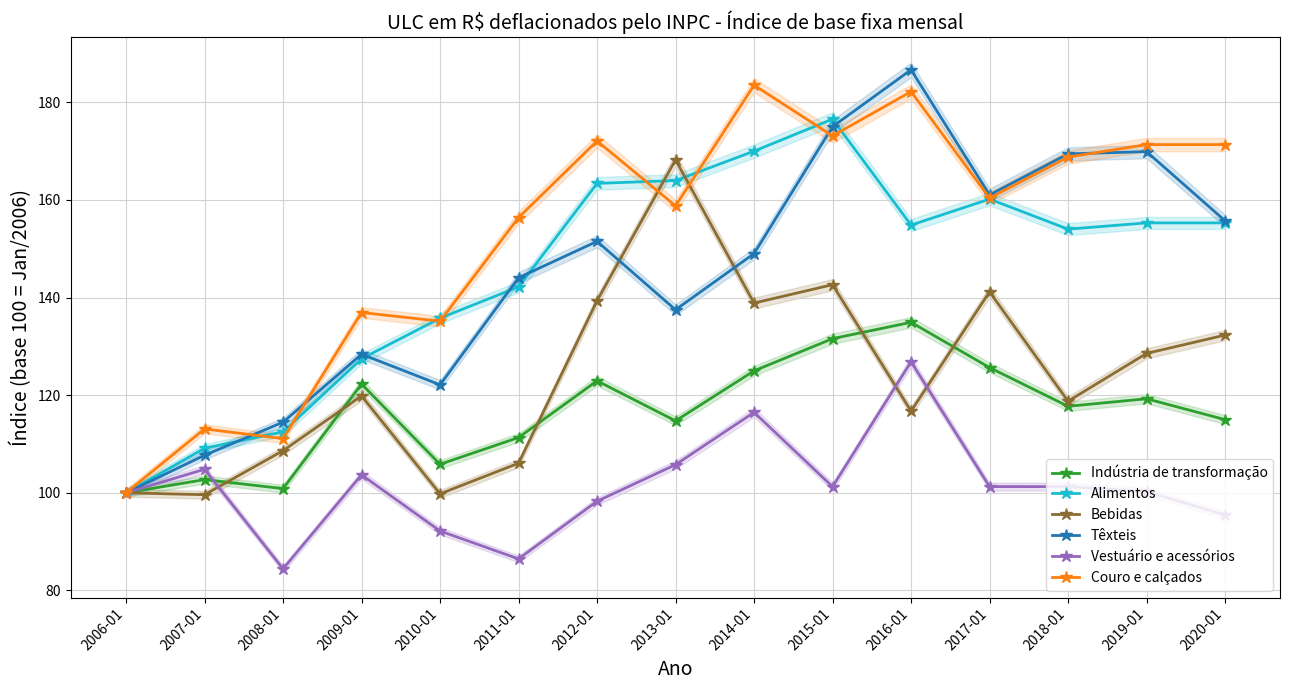

What are all the series names shown in the legend?

Indústria de transformação, Alimentos, Bebidas, Têxteis, Vestuário e acessórios, Couro e calçados